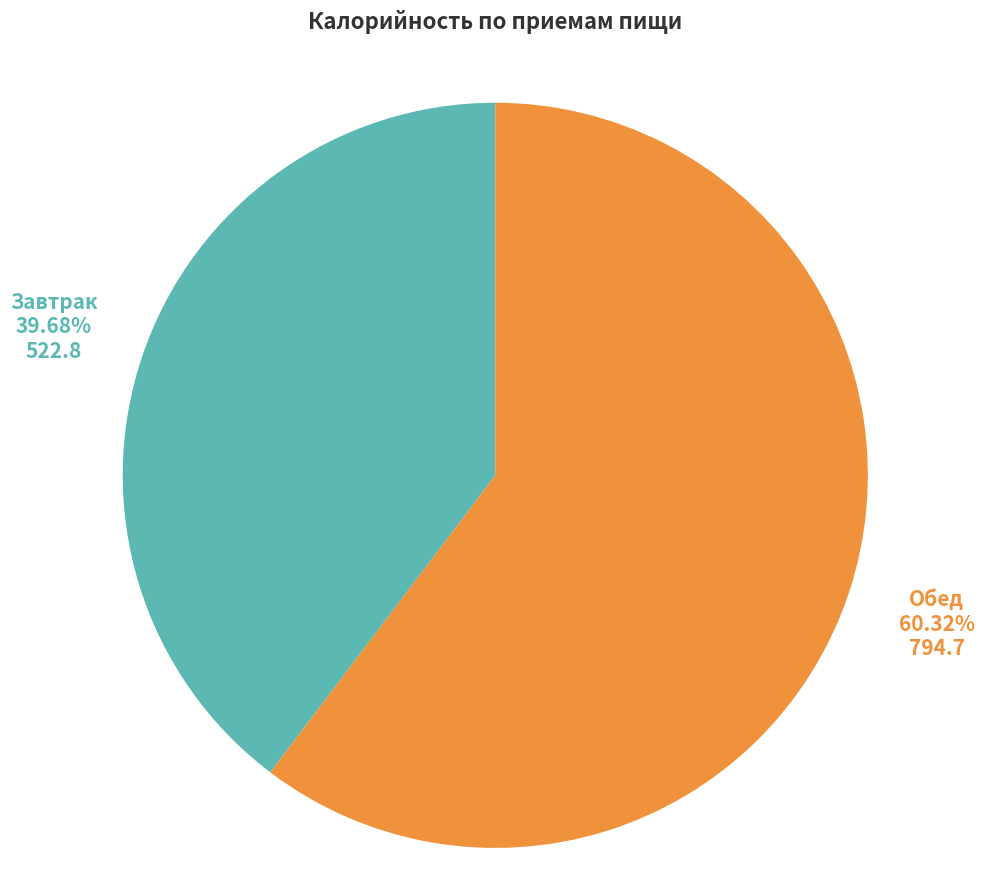

Is Обед the majority of the pie?

Yes